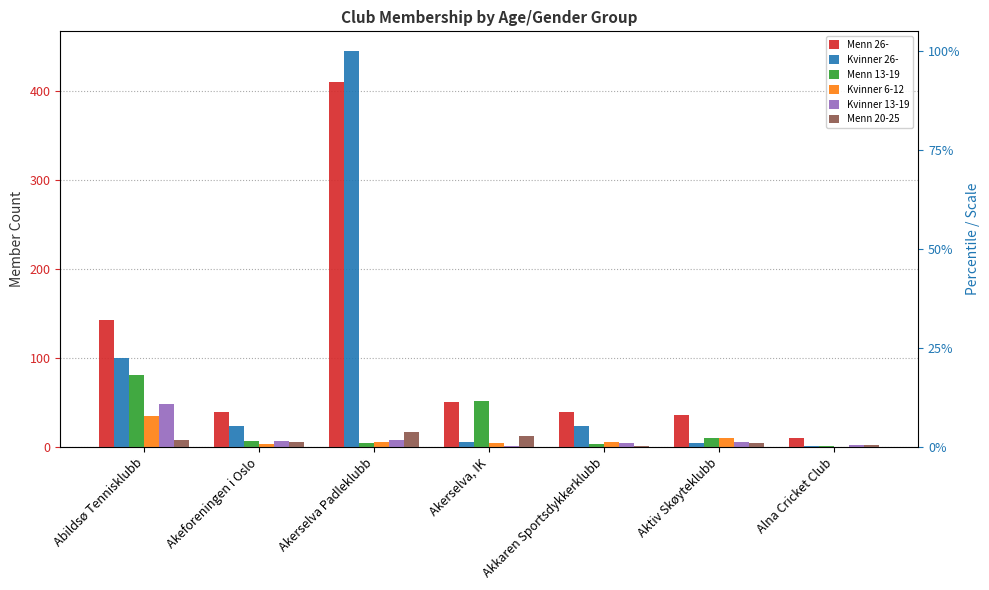

Is the value of Menn 20-25 at Abildsø Tennisklubb greater than the value of Kvinner 6-12 at Akerselva, IK?

Yes